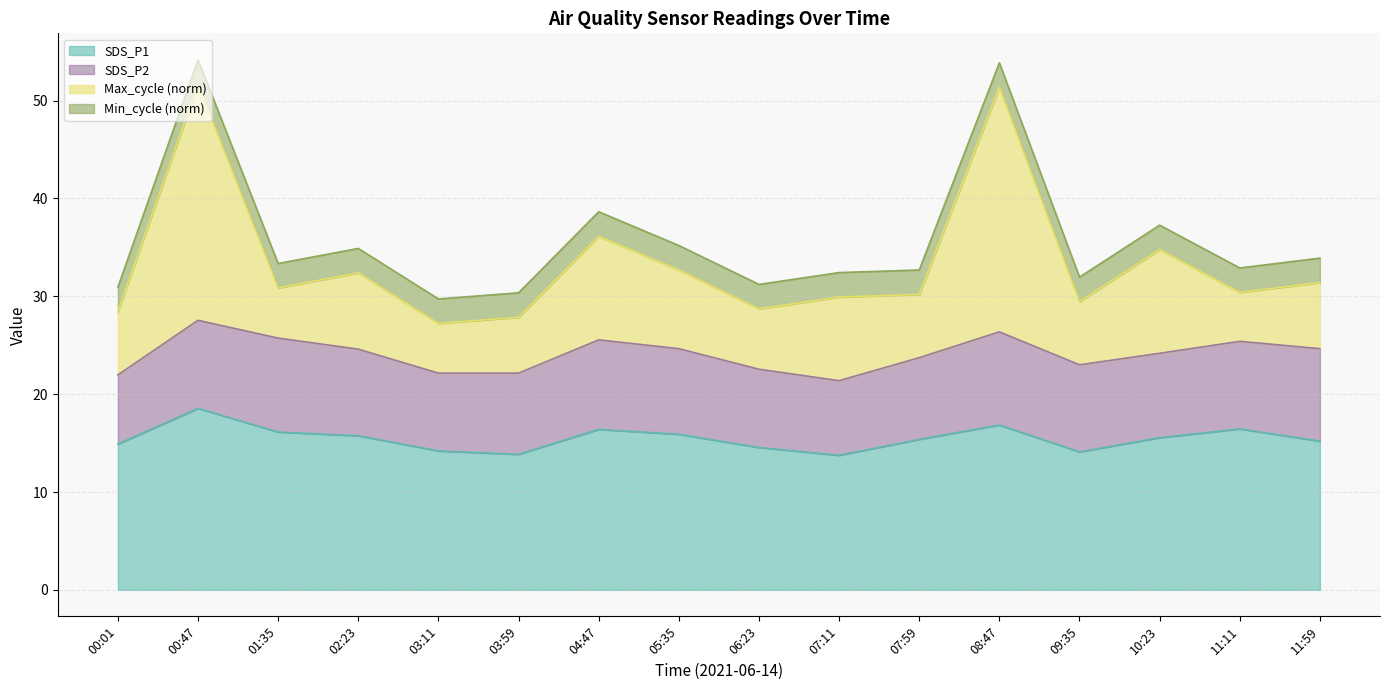

True or false: SDS_P1 has a value of 4.0 at 09:35.

False